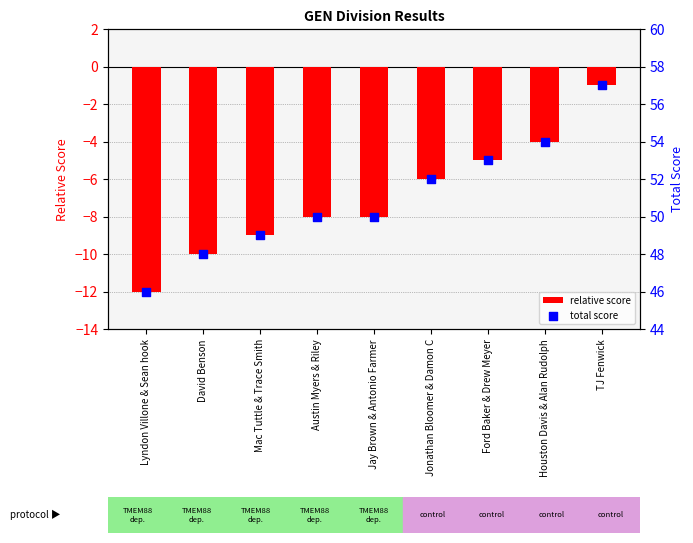

Which series reaches the minimum Y coordinate?

relative score